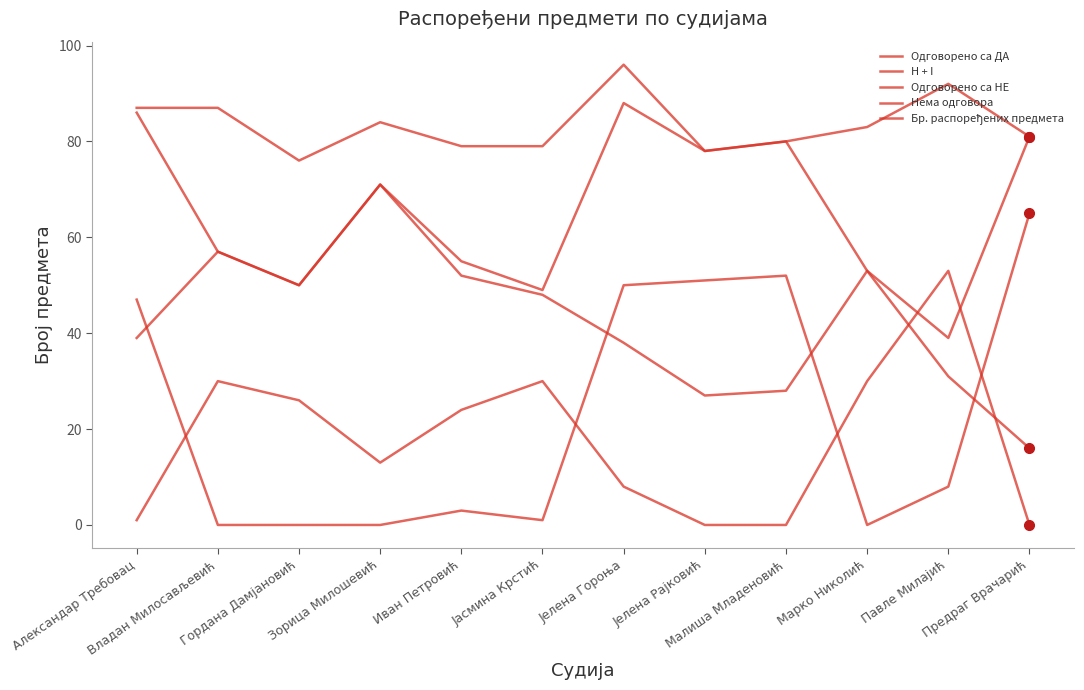

True or false: Одговорено са НЕ has a value of 6 at Зорица Милошевић.

False